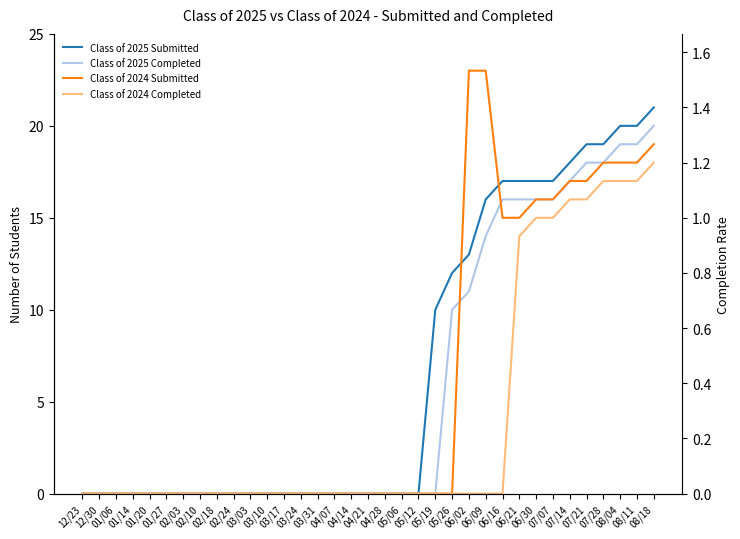

Is it true that Class of 2025 Completed equals 17 at 06/02?

False